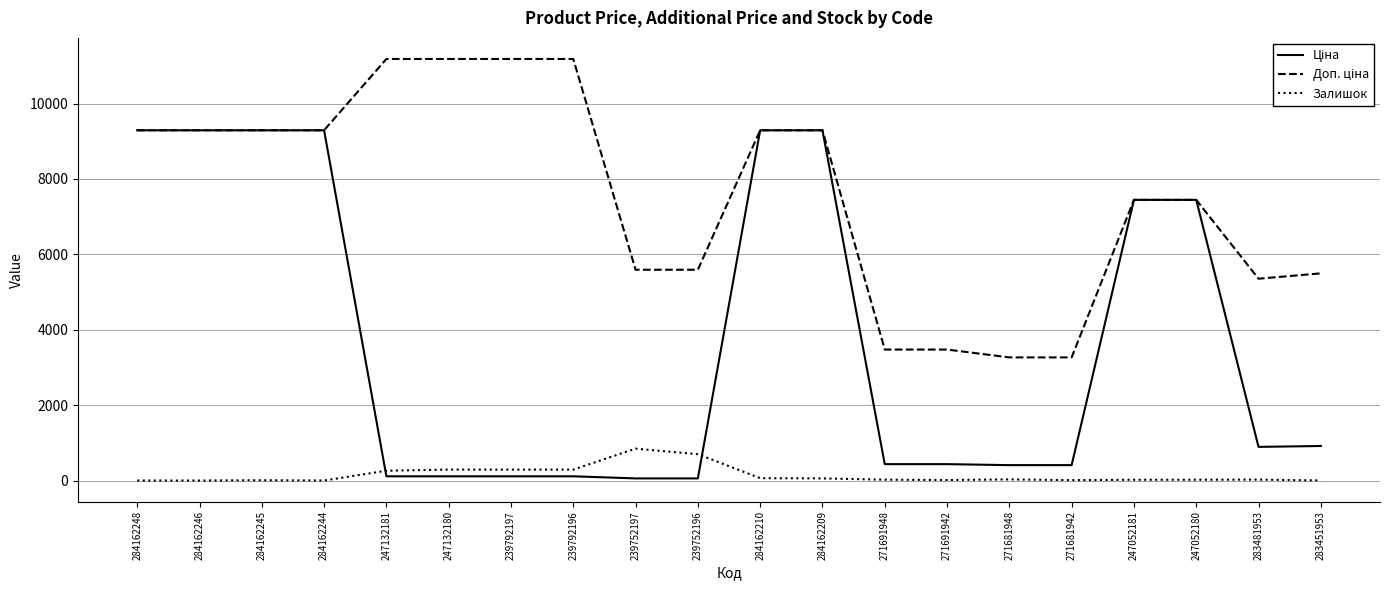

Is it true that Залишок equals 517.8 at 284162248?

False